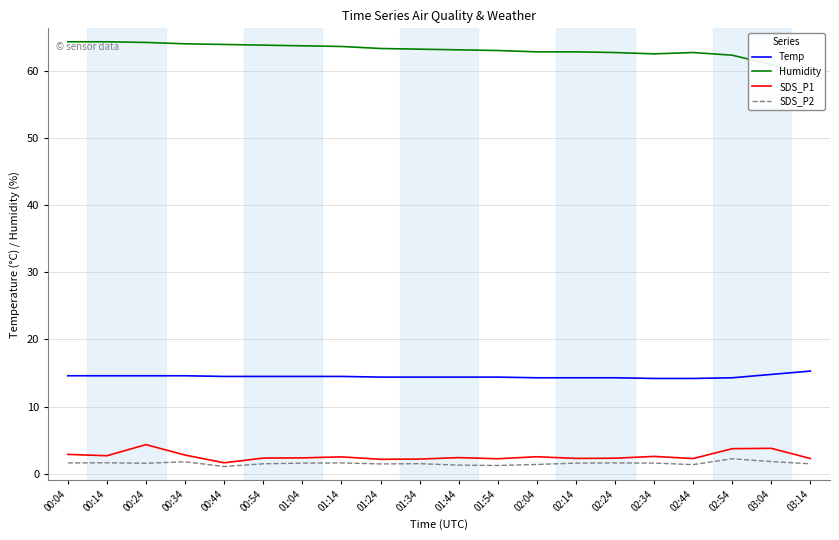

At which label does SDS_P2 reach its peak?

02:54